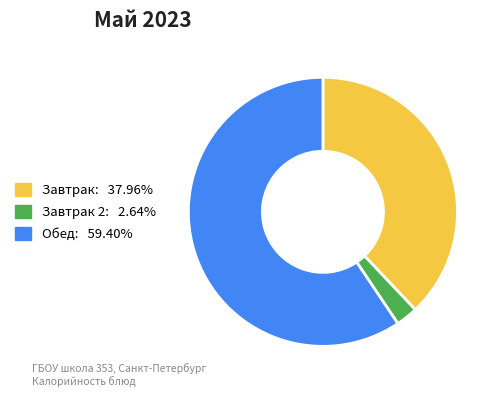

Is there any slice that represents more than half of the pie?

Yes